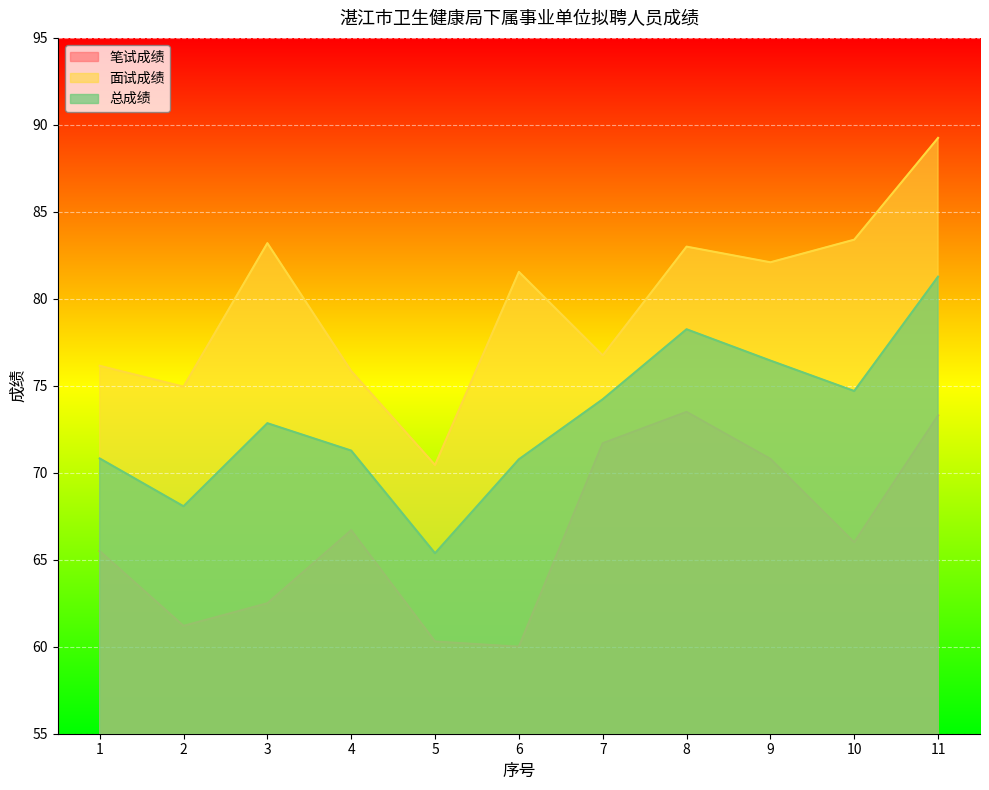

List the series in order of their overall mean, highest first.

面试成绩, 总成绩, 笔试成绩